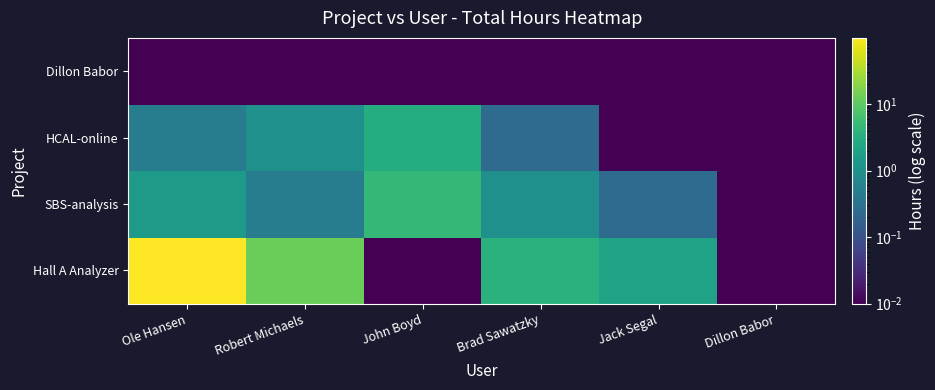

Which series has the widest spread of values?

Hall A Analyzer